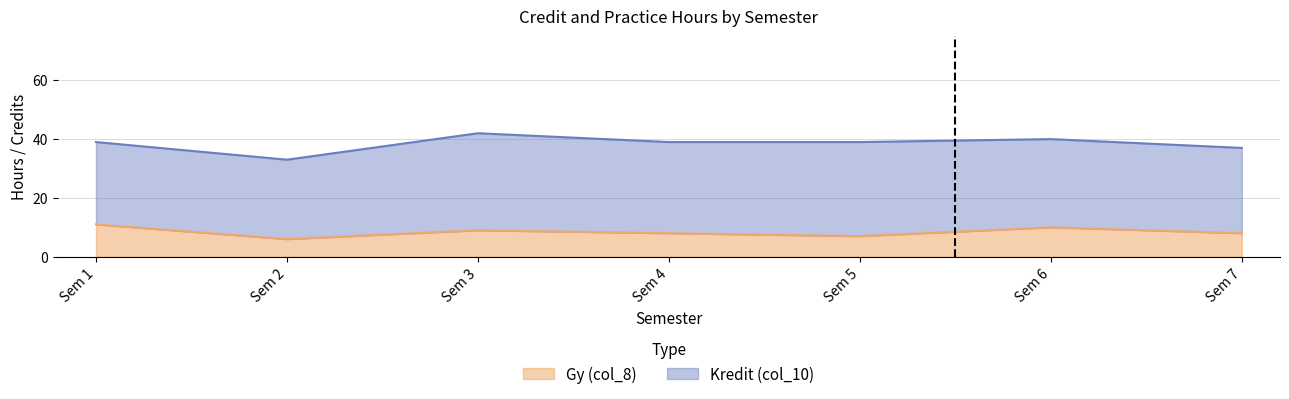

Count the values in the range 7 to 10.

5